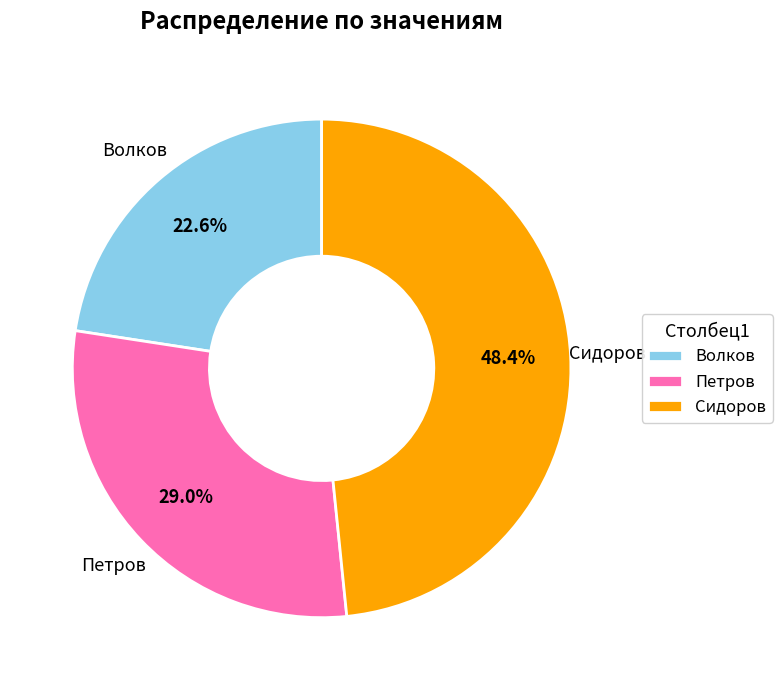

Count the number of slices in the pie.

3